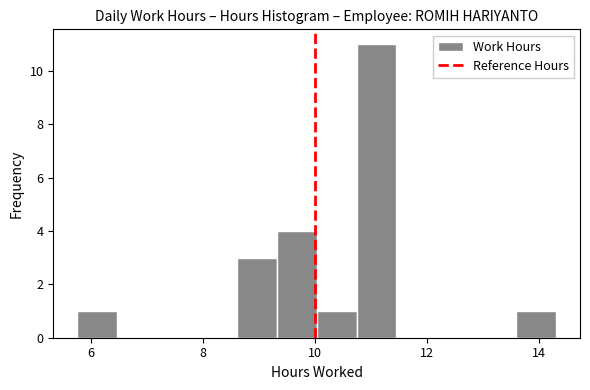

Read against the x-axis, roughly where is the centre of the tallest bar?

11.2